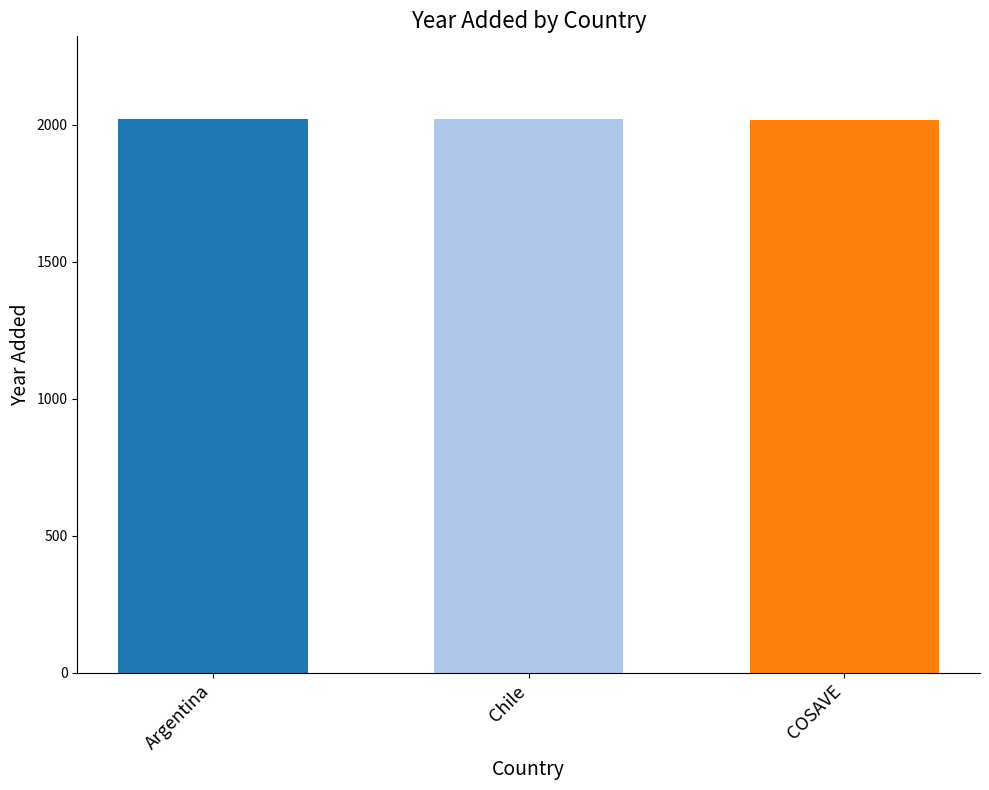

What is the label of the 3rd bar from the left?

COSAVE